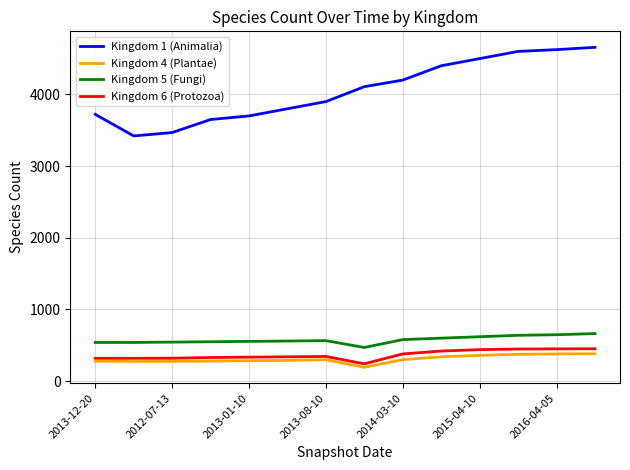

True or false: Kingdom 1 (Animalia) and Kingdom 5 (Fungi) cross at least once.

False